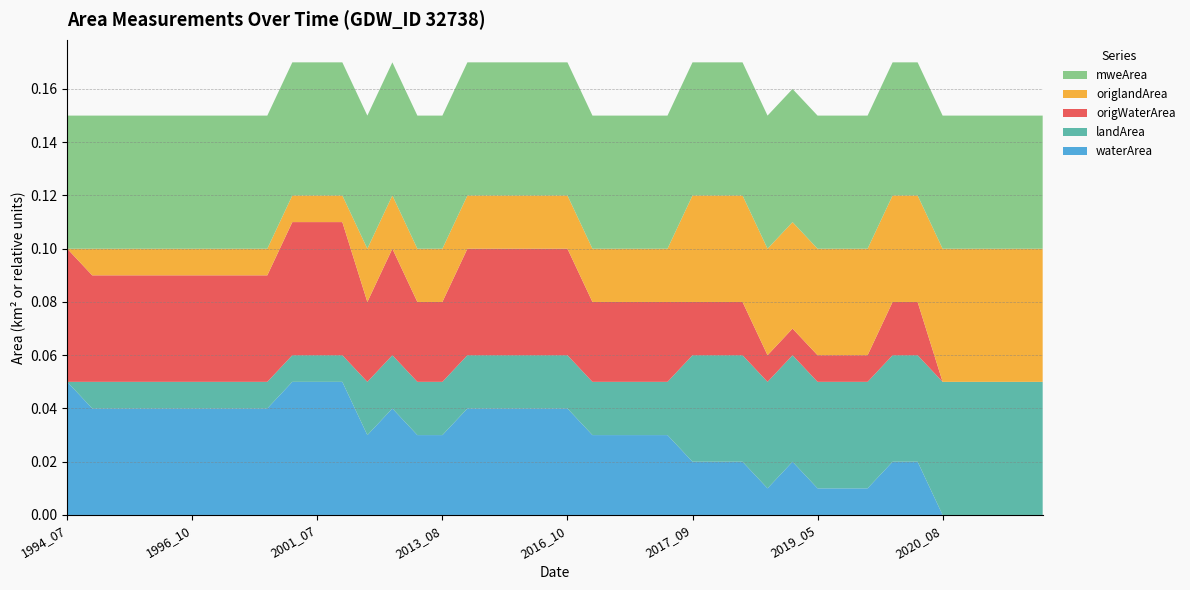

Reading left to right, what are all the values shown in this chart?

waterArea: 0.1	0.0	0.0	0.0	0.0	0.0	0.0	0.0	0.0	0.1	0.1	0.1	0.0	0.0	0.0	0.0	0.0	0.0	0.0	0.0	0.0	0.0	0.0	0.0	0.0	0.0	0.0	0.0	0.0	0.0	0.0	0.0	0.0	0.0	0.0	0.0	0.0	0.0	0.0	0.0
landArea: 0.0	0.0	0.0	0.0	0.0	0.0	0.0	0.0	0.0	0.0	0.0	0.0	0.0	0.0	0.0	0.0	0.0	0.0	0.0	0.0	0.0	0.0	0.0	0.0	0.0	0.0	0.0	0.0	0.0	0.0	0.0	0.0	0.0	0.0	0.0	0.1	0.1	0.1	0.1	0.1
origWaterArea: 0.1	0.0	0.0	0.0	0.0	0.0	0.0	0.0	0.0	0.1	0.1	0.1	0.0	0.0	0.0	0.0	0.0	0.0	0.0	0.0	0.0	0.0	0.0	0.0	0.0	0.0	0.0	0.0	0.0	0.0	0.0	0.0	0.0	0.0	0.0	0.0	0.0	0.0	0.0	0.0
origlandArea: 0.0	0.0	0.0	0.0	0.0	0.0	0.0	0.0	0.0	0.0	0.0	0.0	0.0	0.0	0.0	0.0	0.0	0.0	0.0	0.0	0.0	0.0	0.0	0.0	0.0	0.0	0.0	0.0	0.0	0.0	0.0	0.0	0.0	0.0	0.0	0.1	0.1	0.1	0.1	0.1
mweArea: 0.1	0.1	0.1	0.1	0.1	0.1	0.1	0.1	0.1	0.1	0.1	0.1	0.1	0.1	0.1	0.1	0.1	0.1	0.1	0.1	0.1	0.1	0.1	0.1	0.1	0.1	0.1	0.1	0.1	0.1	0.1	0.1	0.1	0.1	0.1	0.1	0.1	0.1	0.1	0.1